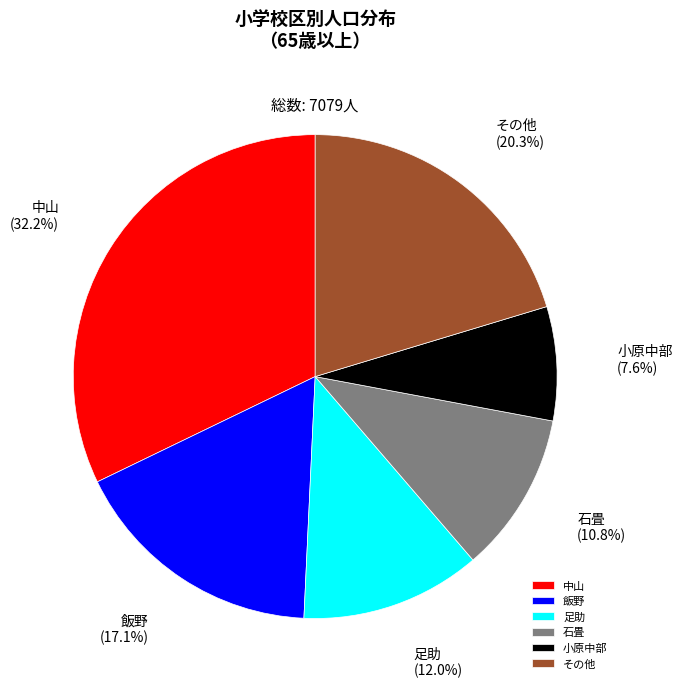

Does any single category account for the majority?

No